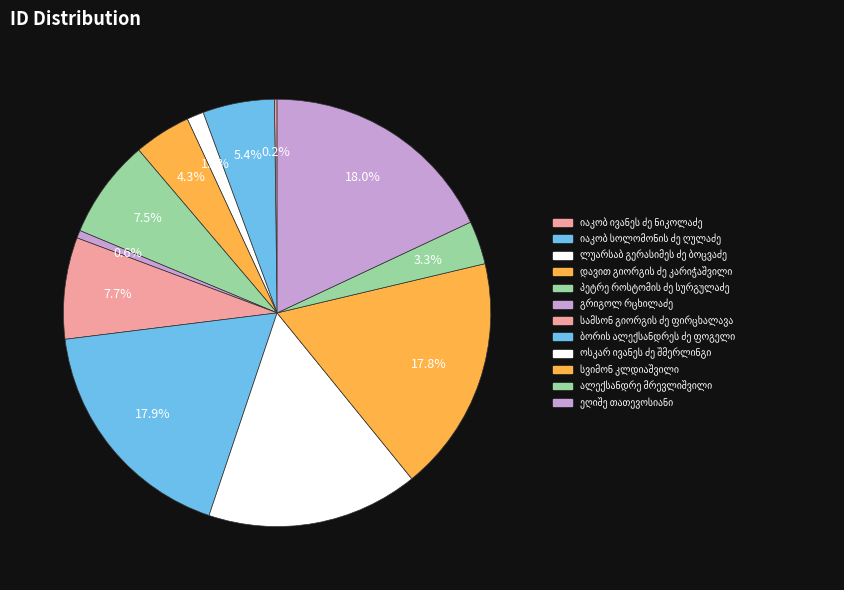

Is there a majority slice in this chart?

No